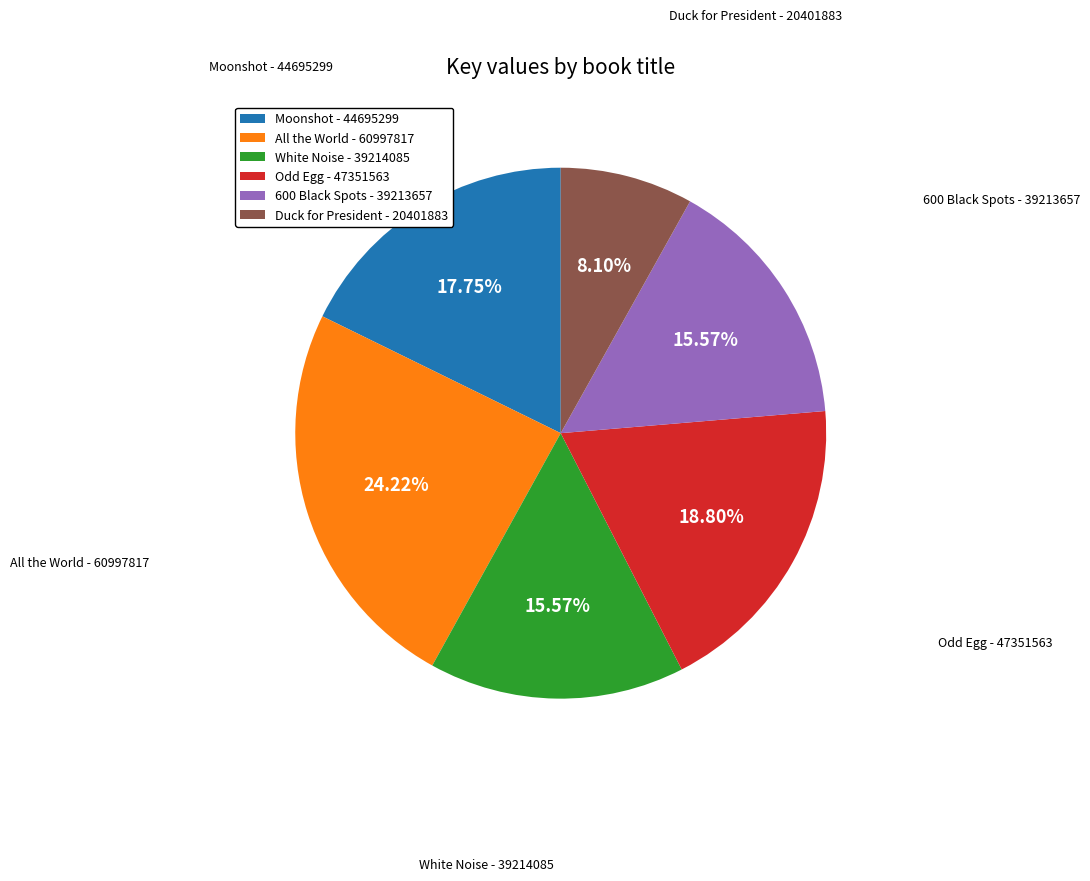

What is the ratio of the value at White Noise - 39214085 to the value at Duck for President - 20401883?

1.9